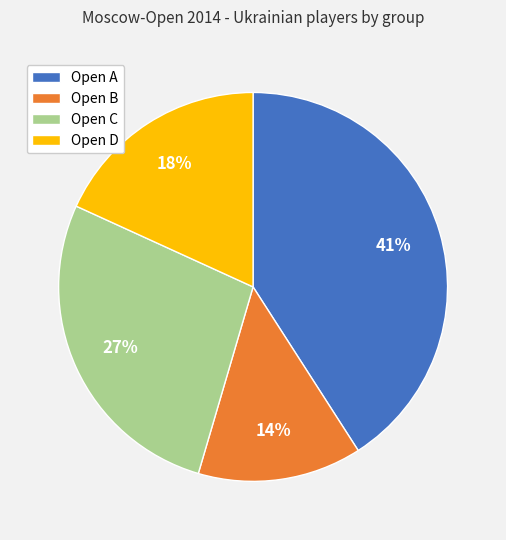

Is it true that Open B is 14% of the pie?

True